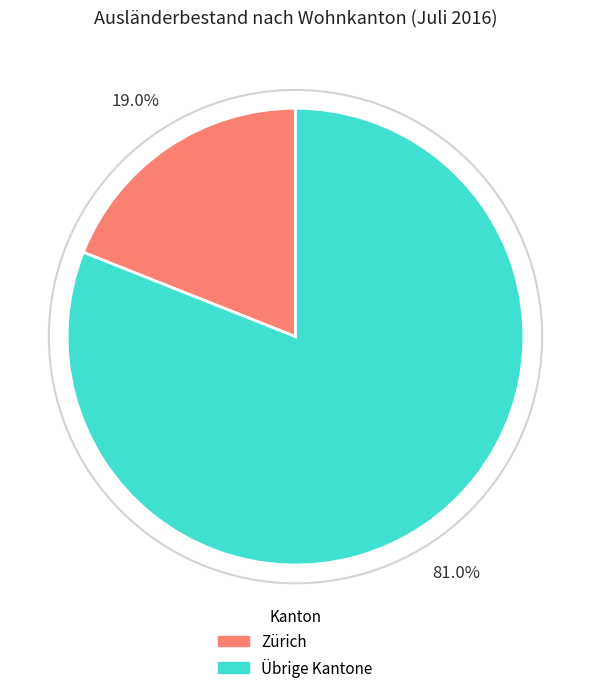

Is there a majority slice in this chart?

Yes